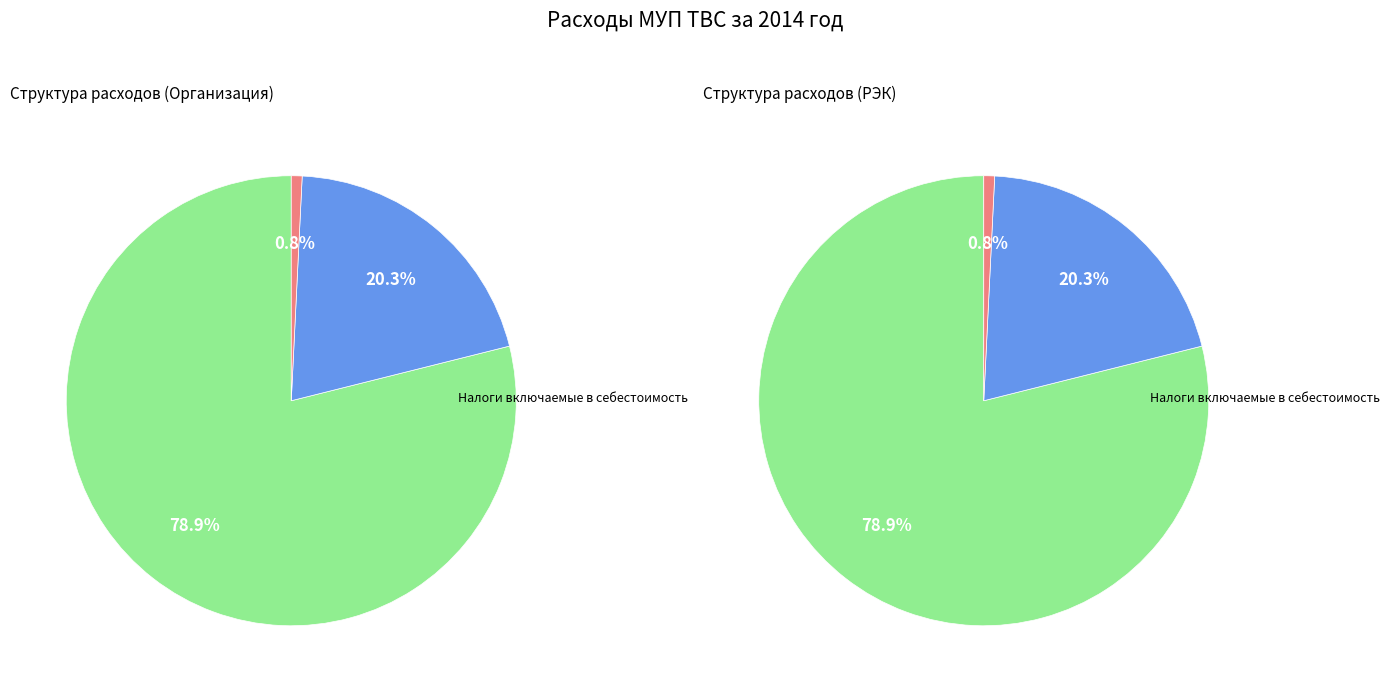

Approximately how many times larger is the value at Производственные расходы compared to Налоги включаемые в себестоимость?

101.8